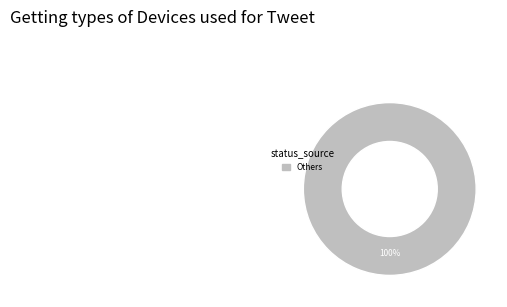

How many segments does this pie chart have?

1